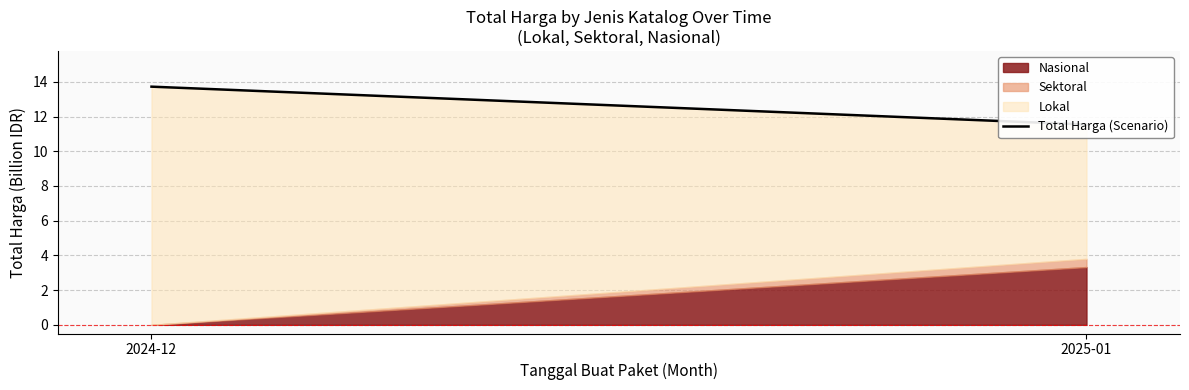

The chart shows a value of 24.2 at 2024-12. True or false?

False